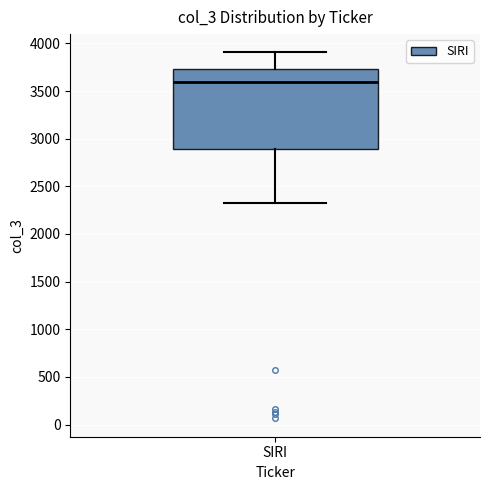

Read this box plot against the y-axis: the position of the median line, the range covered by the box, and the ends of both whiskers. The values are not printed on the chart, so give them approximately, as read against the axis.

median 3600, box 2900 to 3750, whiskers 2350 to 3900